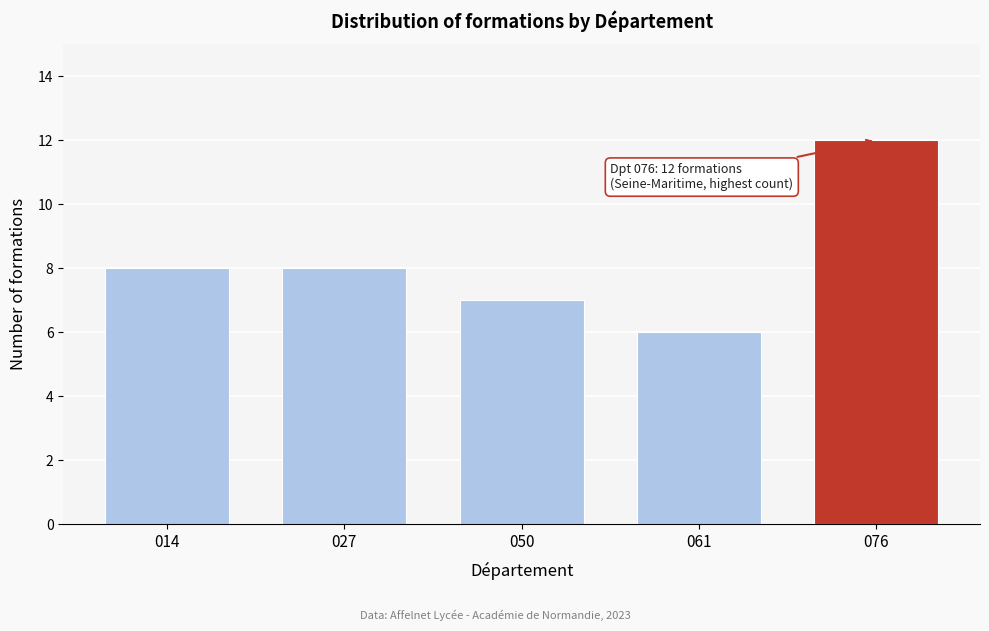

Reading left to right, transcribe all the data shown in this chart.

014=8	027=8	050=7	061=6	076=12